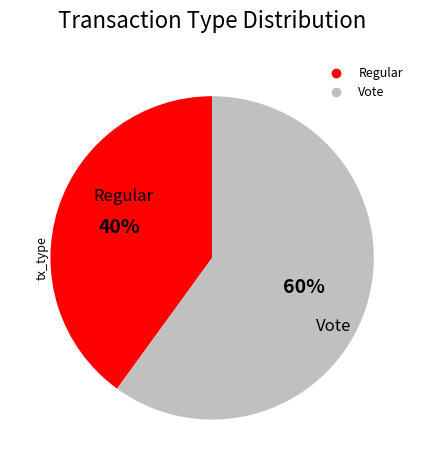

Do Vote and Regular together represent more than half of the pie?

Yes